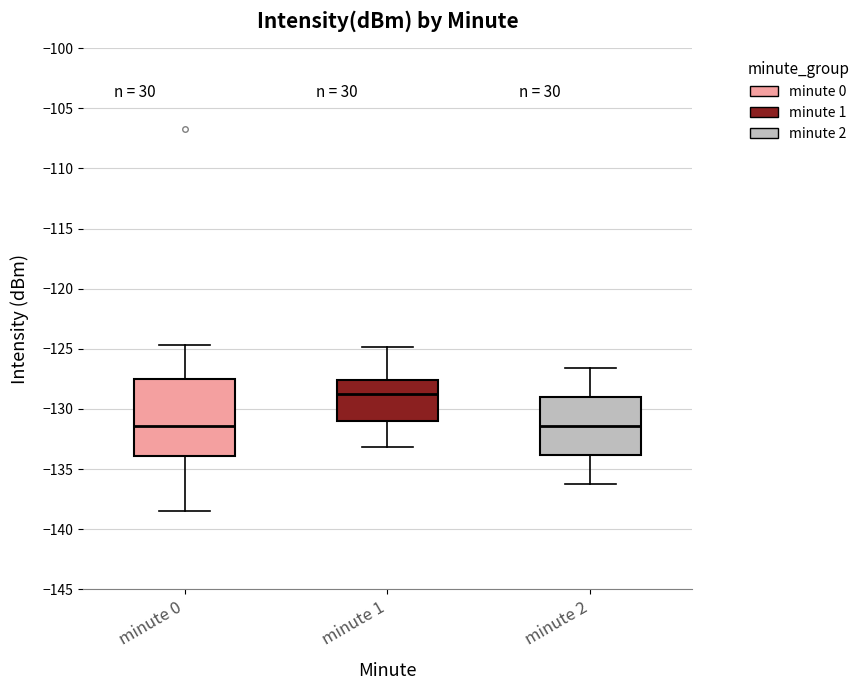

Reading left to right, read every box against the y-axis: the position of its median line, the range the box covers, and the ends of its whiskers. The values are not printed on the chart, so give them approximately, as read against the axis.

minute 0: median -131.5, box -134.0 to -127.5, whiskers -138.5 to -124.5
minute 1: median -129.0, box -131.0 to -127.5, whiskers -133.0 to -125.0
minute 2: median -131.5, box -134.0 to -129.0, whiskers -136.0 to -126.5